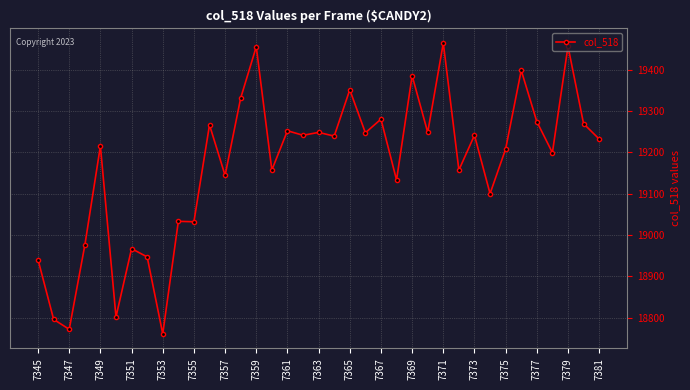

What is the smallest value displayed?

18761